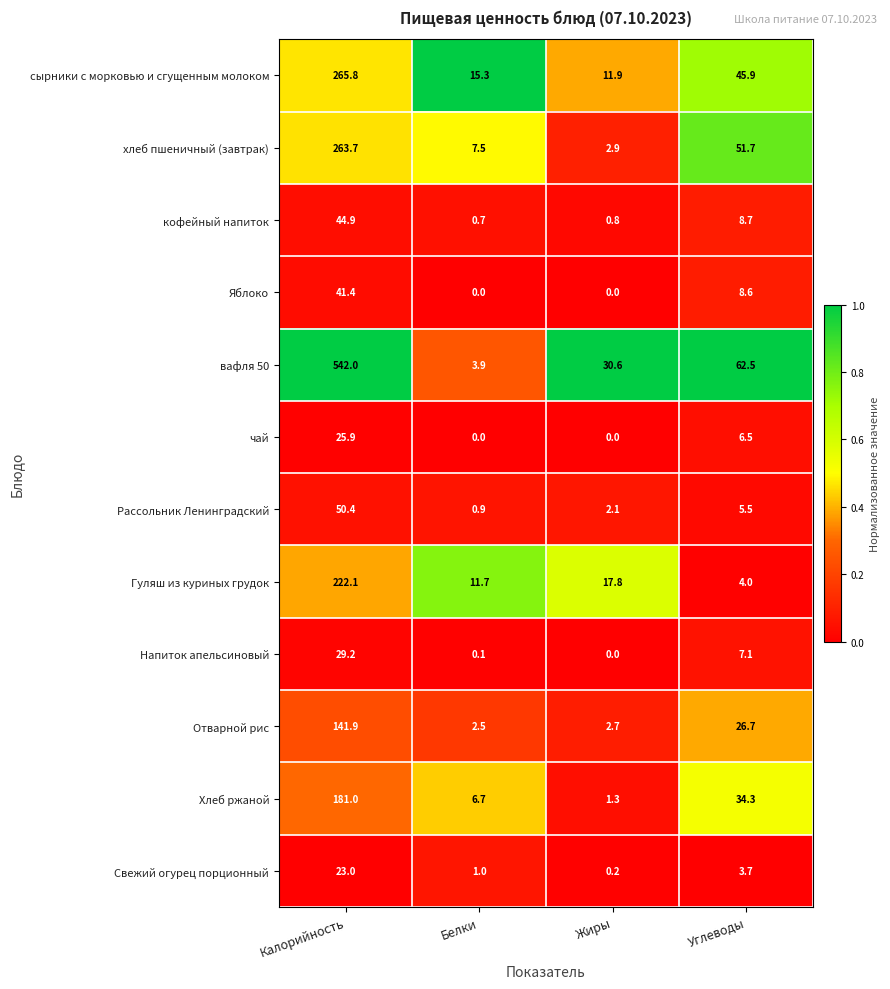

Rank the series by their maximum value, from lowest to highest.

Свежий огурец порционный, чай, Напиток апельсиновый, Яблоко, кофейный напиток, Рассольник Ленинградский, Отварной рис, Хлеб ржаной, Гуляш из куриных грудок, хлеб пшеничный (завтрак), сырники с морковью и сгущенным молоком, вафля 50